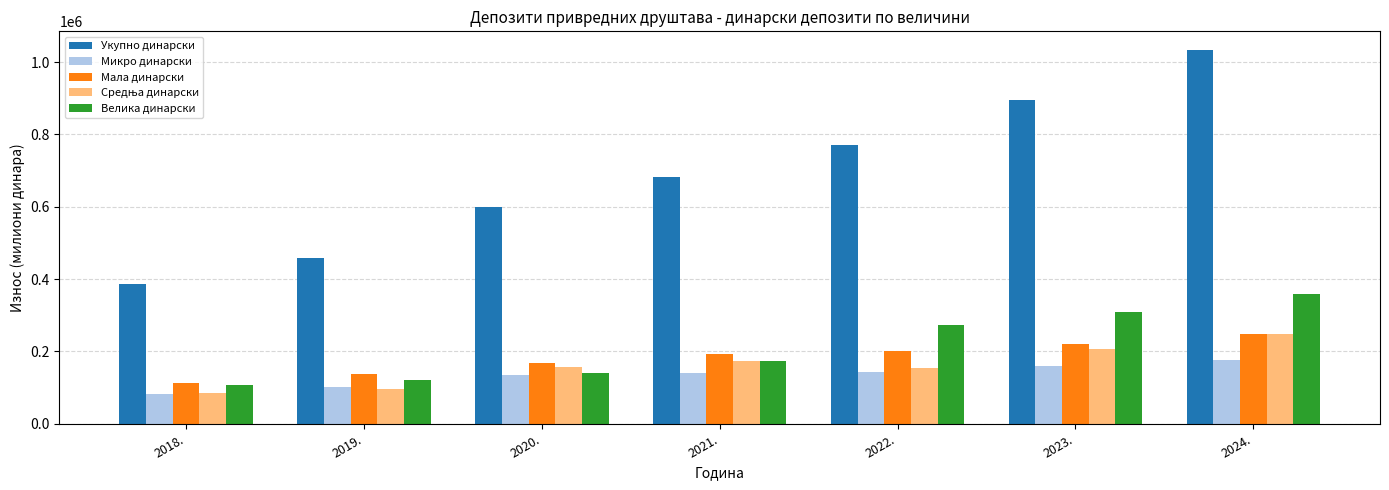

Are the bars horizontal?

No